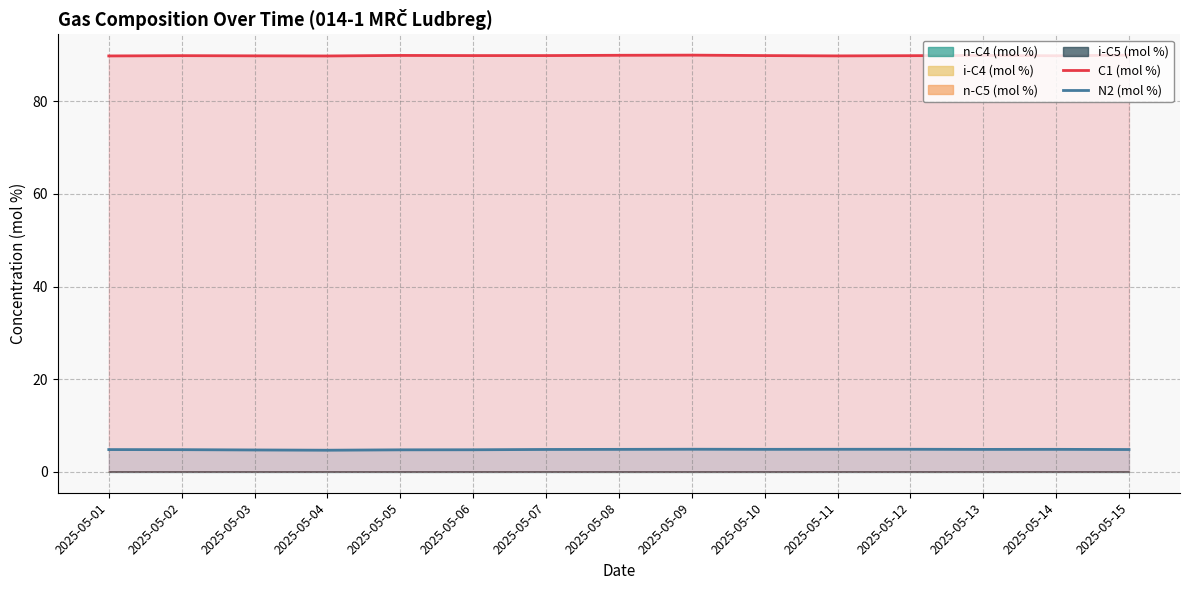

Which has a higher value, 2025-05-03 or 2025-05-13?

2025-05-13